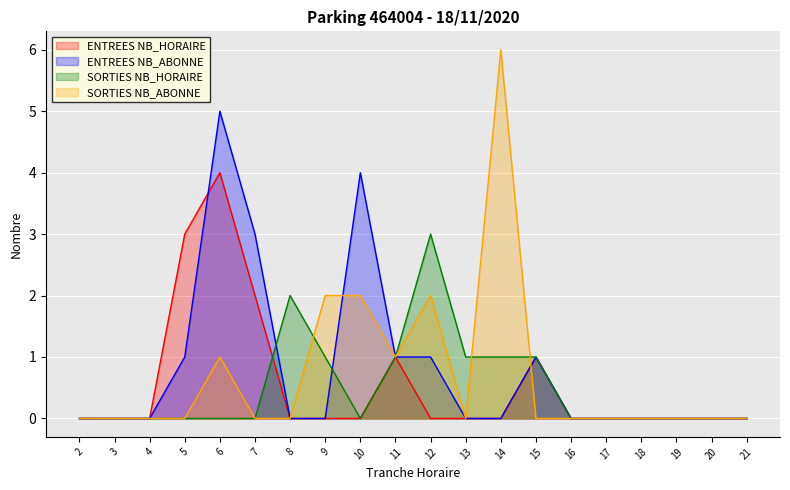

List the labels in order of ENTREES NB_HORAIRE value, largest first.

6, 5, 7, 11, 15, 2, 3, 4, 8, 9, 10, 12, 13, 14, 16, 17, 18, 19, 20, 21